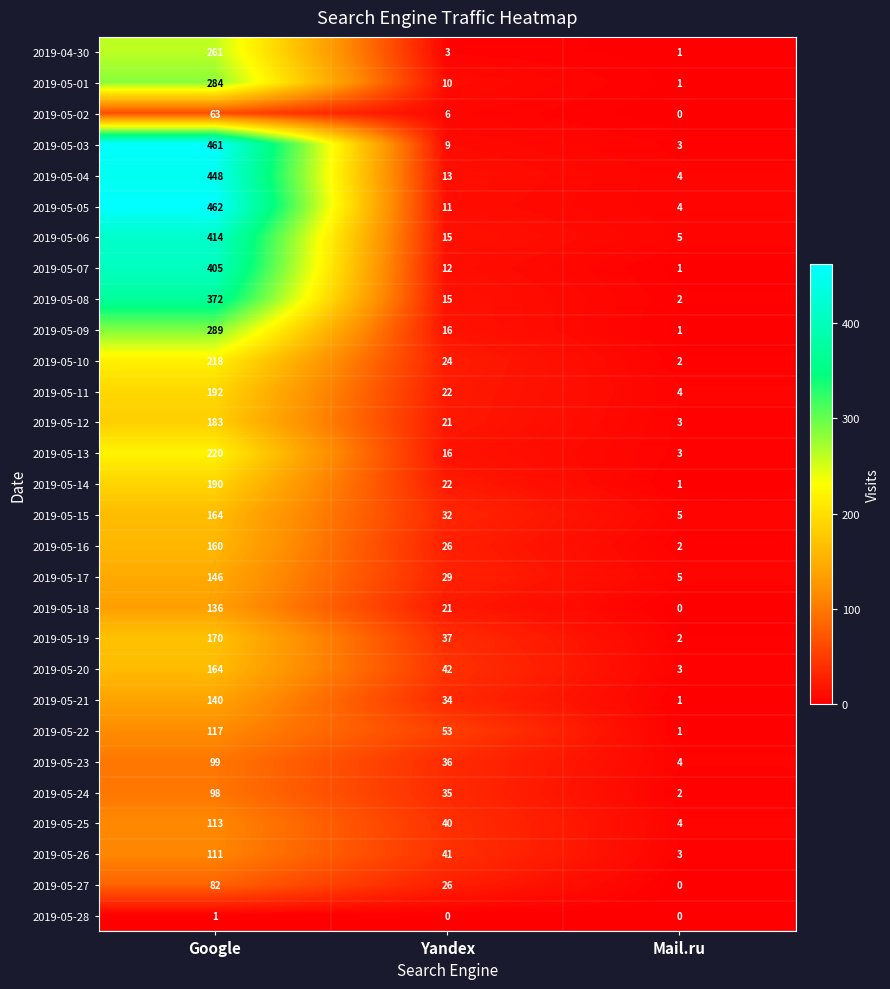

At which category does the chart reach its peak across all series?

Google